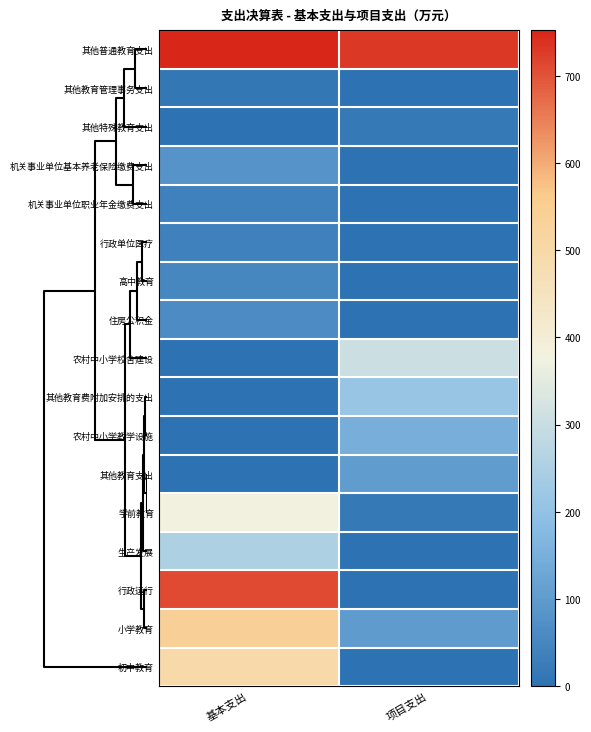

At how many categories does at least one series exceed 581?

2